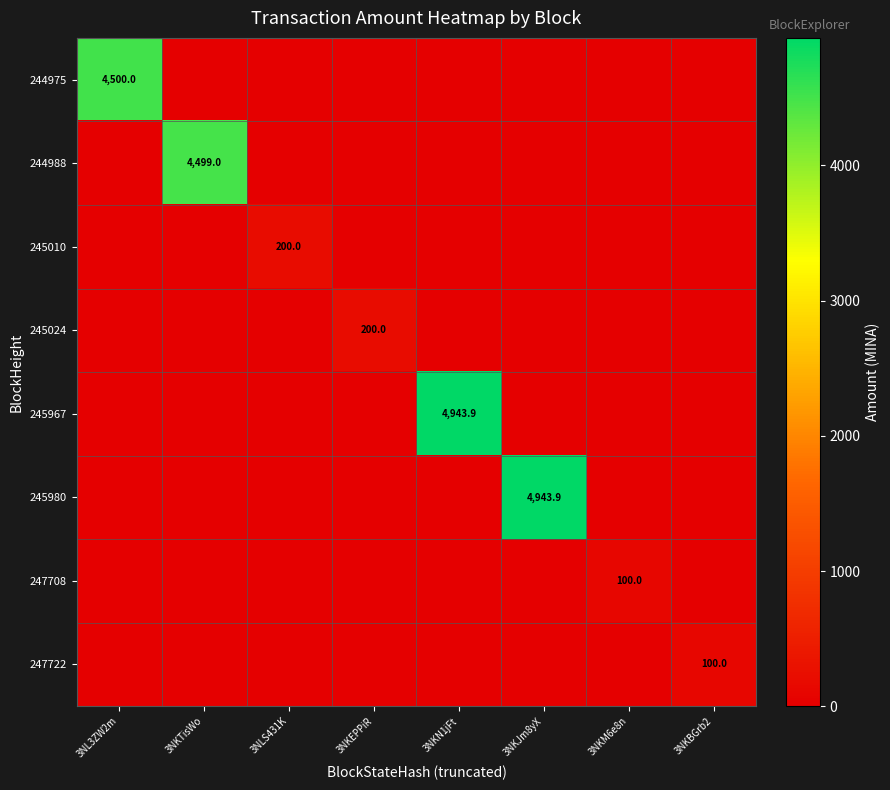

Which series has the largest total across all categories?

245967